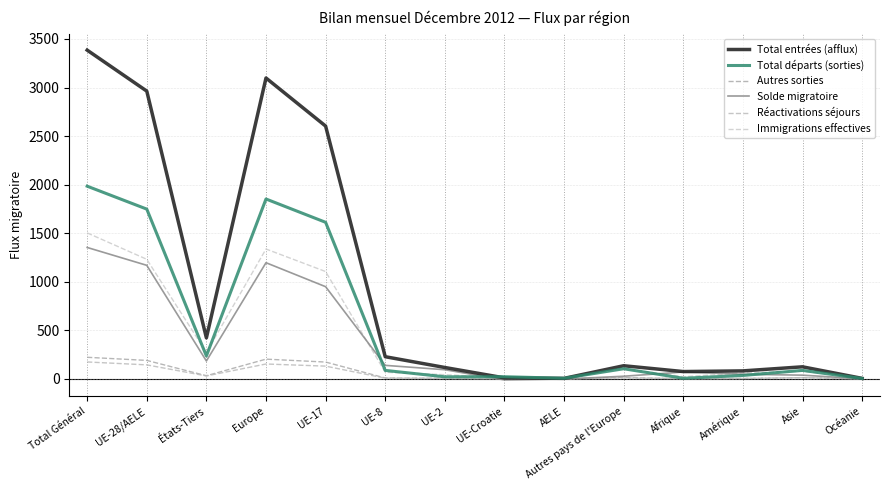

True or false: Autres sorties and Immigrations effectives cross at least once.

False